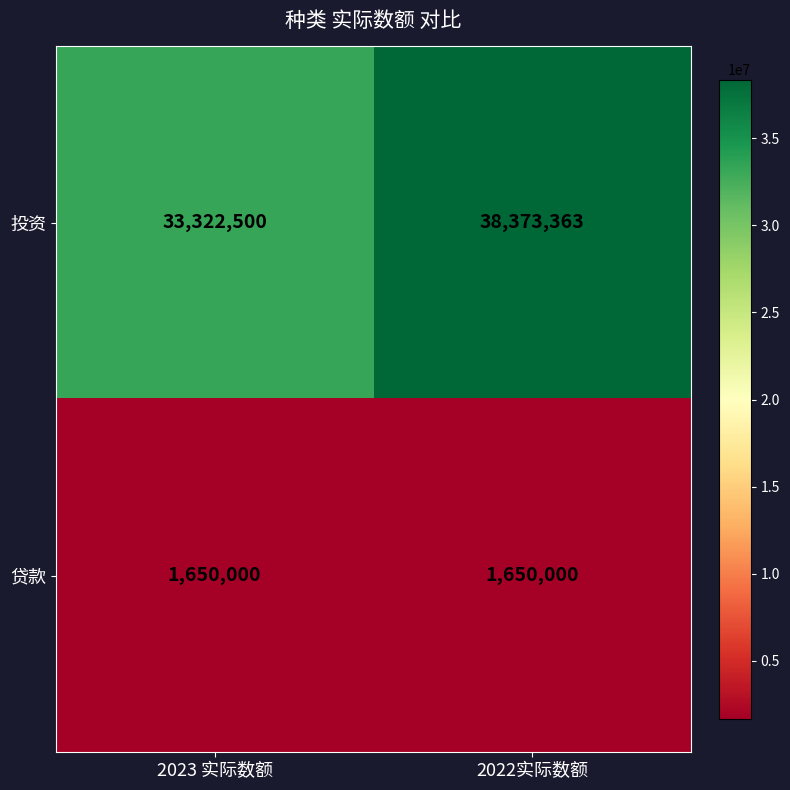

Which category has the highest value across all series?

2022实际数额